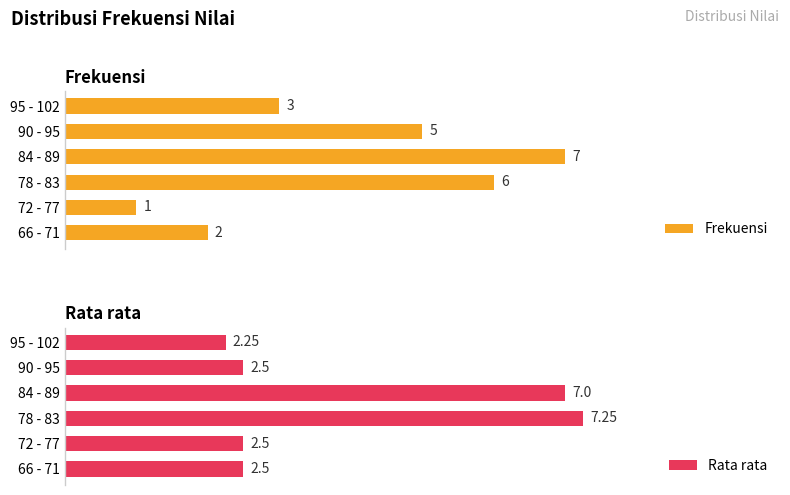

True or false: Rata rata has a value of 1.4 at 95 - 102.

False